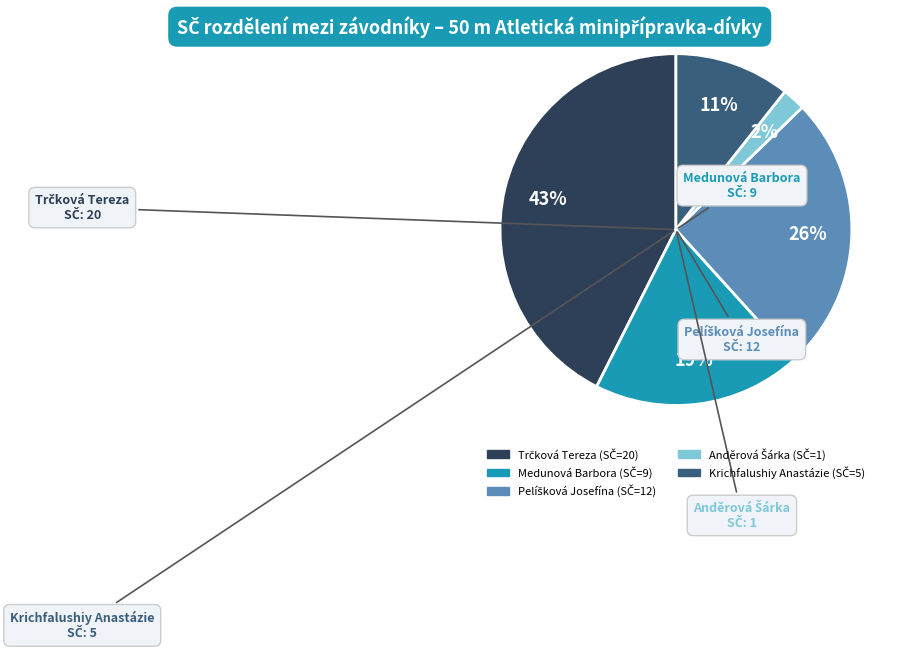

Is there a majority slice in this chart?

No